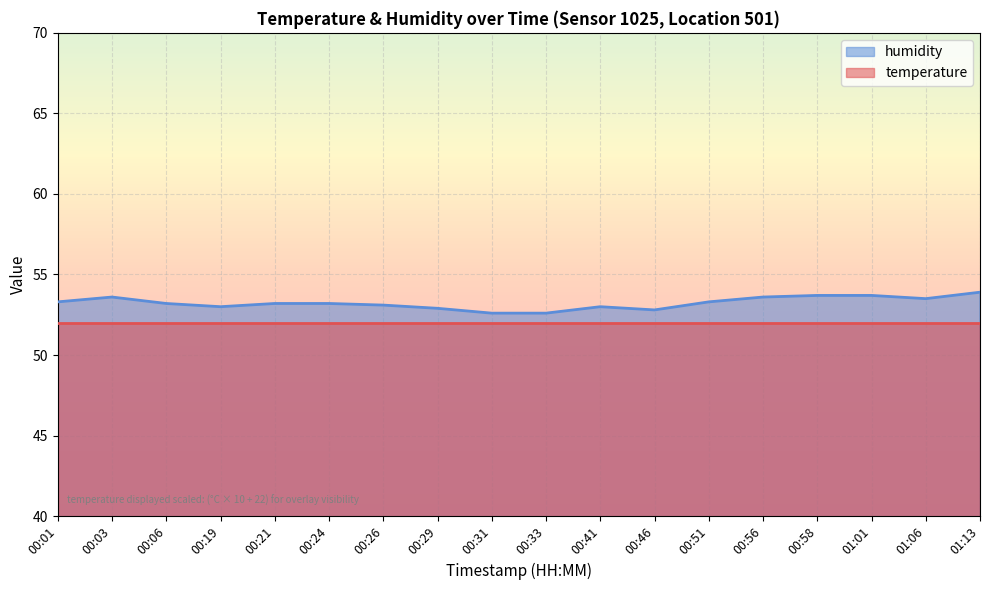

At which label is the value closest to 53?

00:19